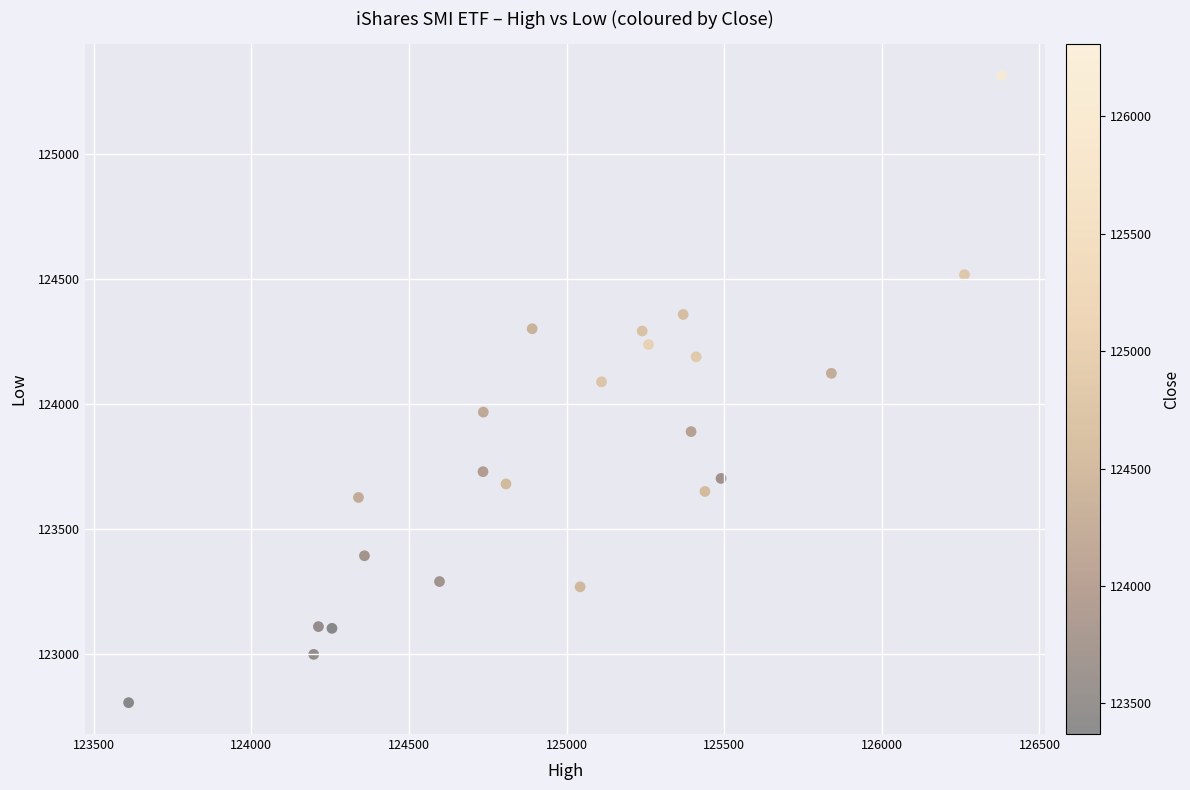

What Y value in the scatter plot is closest to 124060?

124089